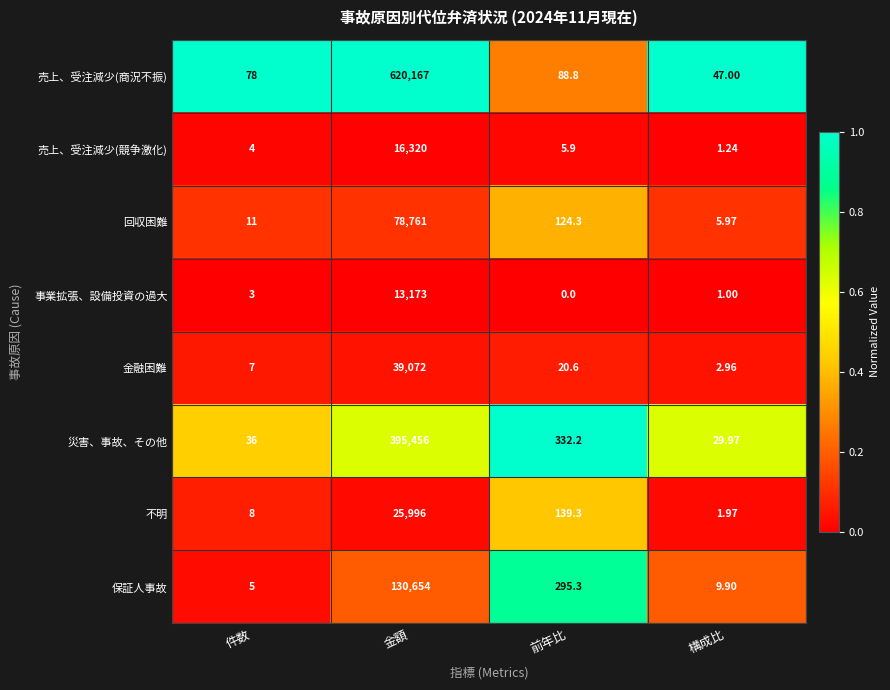

Which series has the largest total across all categories?

売上、受注減少(商況不振)